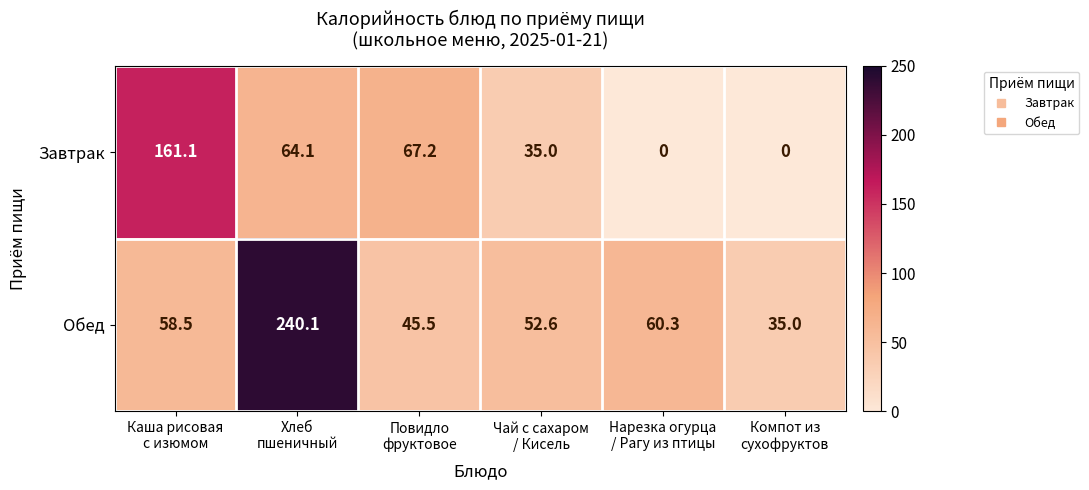

What is the lowest value of the Обед series?

35.0